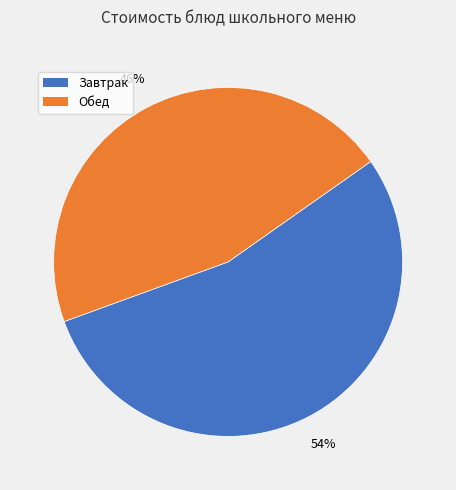

To the nearest percent, what portion does Завтрак represent?

54%